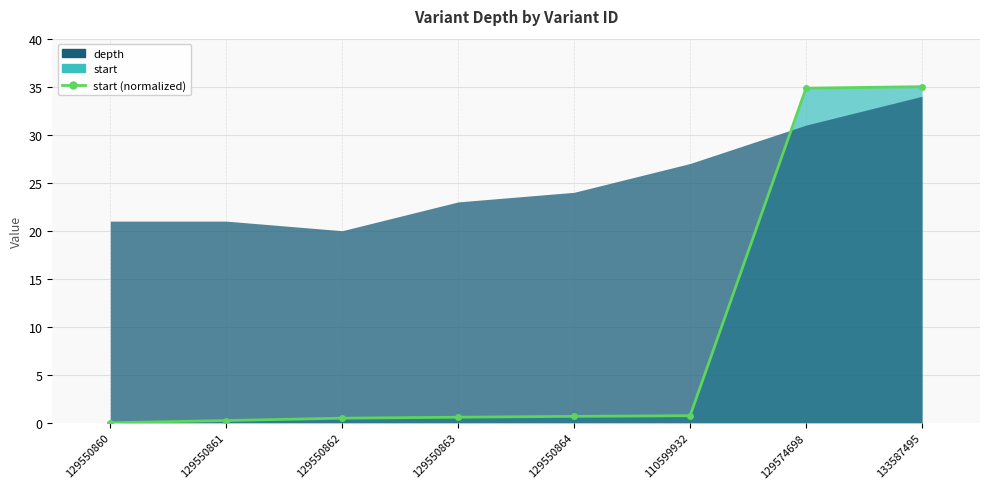

Which label corresponds to the smallest value in the chart?

129550860